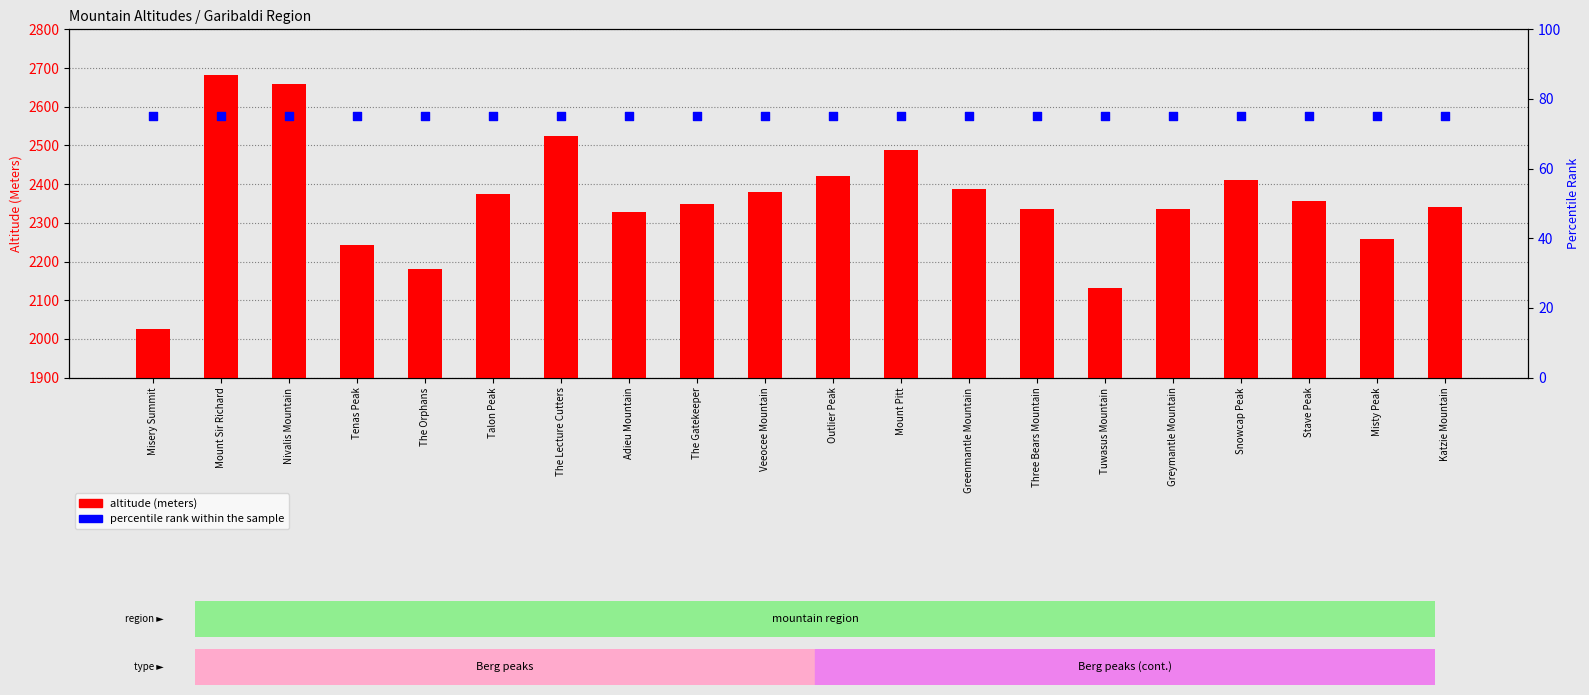

Which series has the largest Y range (max minus min)?

altitude (meters)